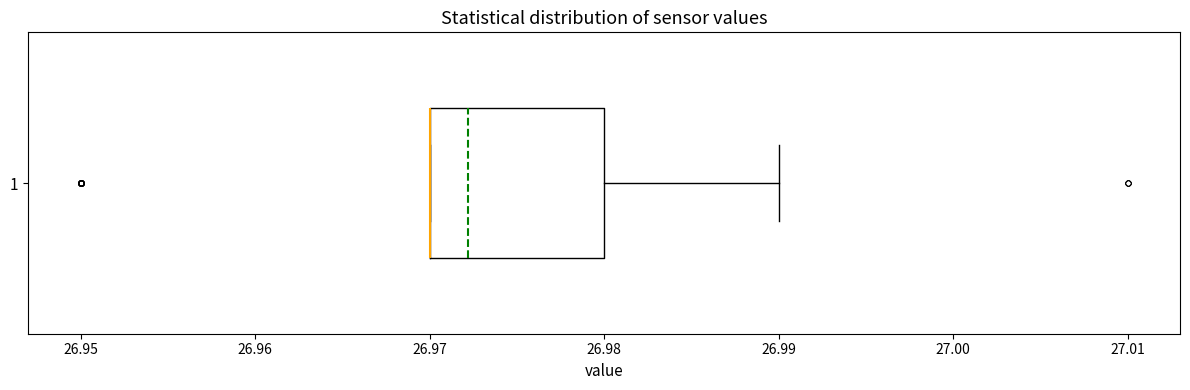

Read this box plot against the x-axis: the position of the median line, the range covered by the box, and the ends of both whiskers. The values are not printed on the chart, so give them approximately, as read against the axis.

median 26.97 (drawn on the box's left edge), box 26.97 to 26.98, whiskers 26.97 to 26.99